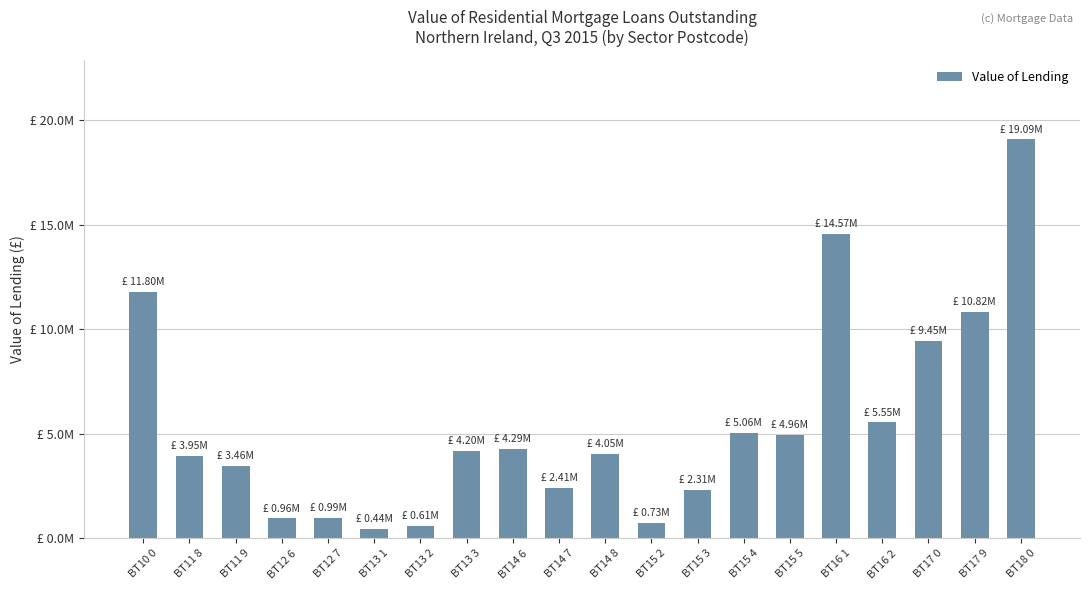

Are the bars horizontal?

No